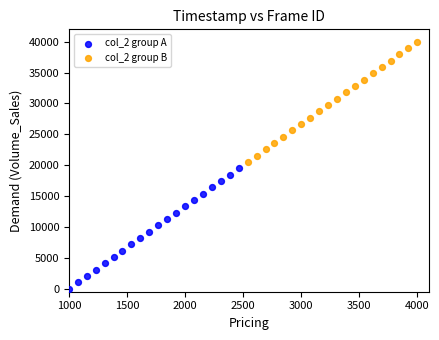

Which series contains the lowest Y value?

col_2 group A